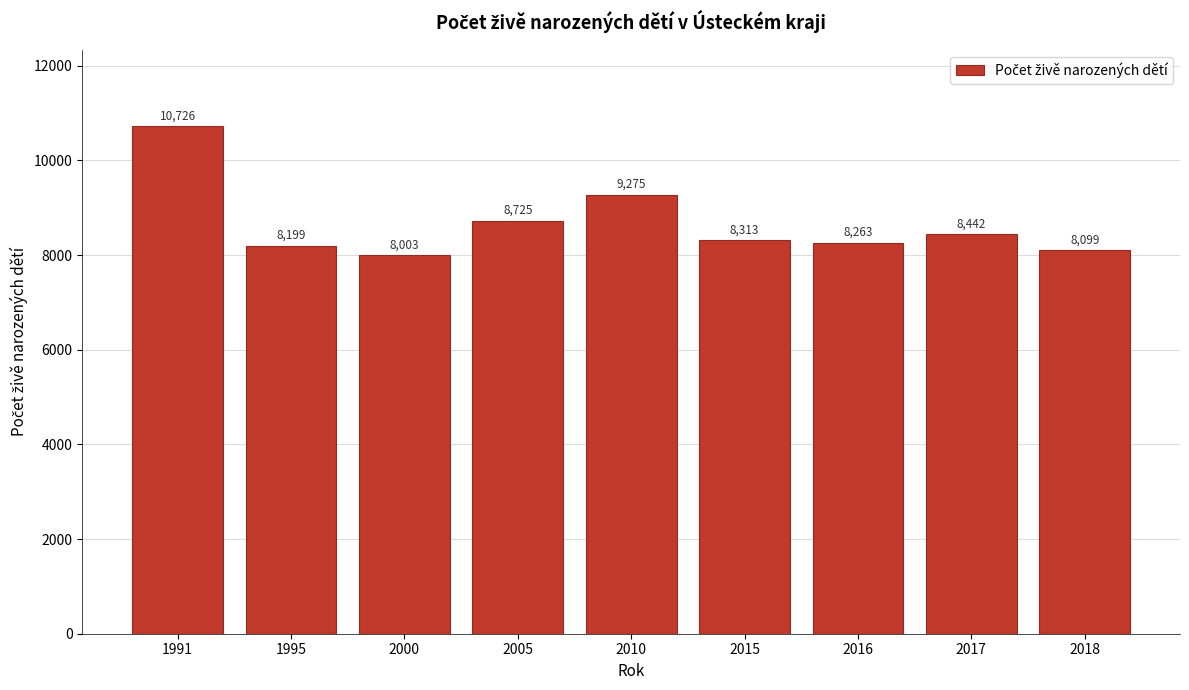

Reading left to right, transcribe all the data shown in this chart.

10726	8199	8003	8725	9275	8313	8263	8442	8099